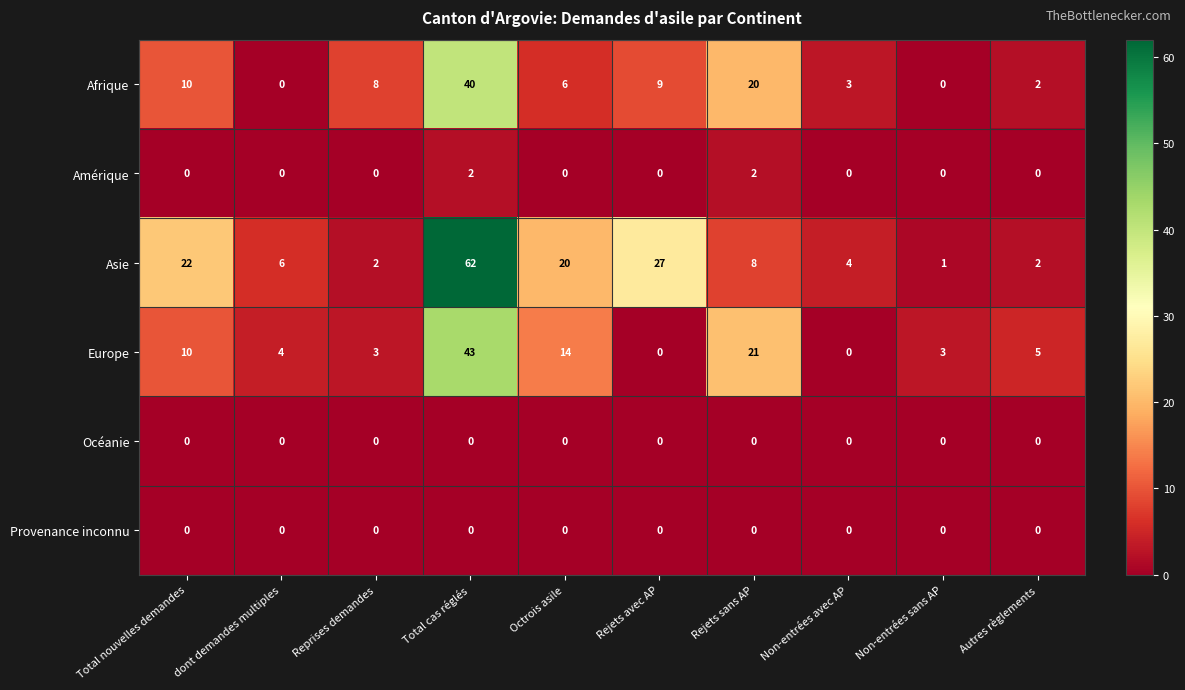

Count the number of categories in the chart.

10